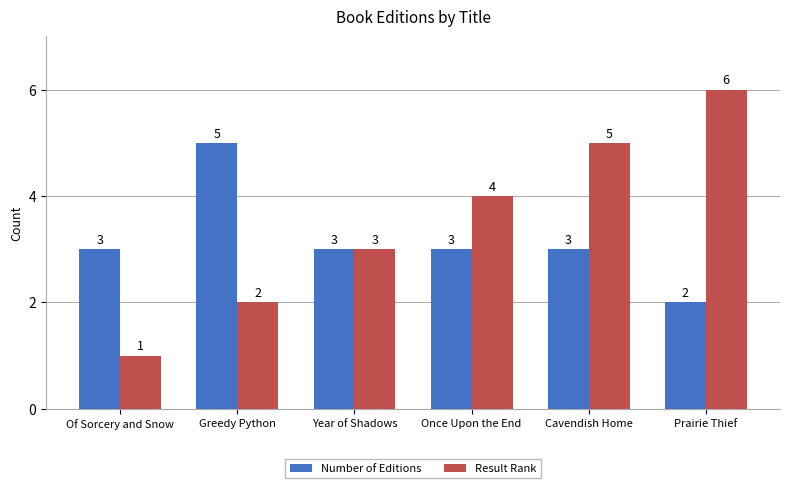

What is the lowest value of the Result Rank series?

1